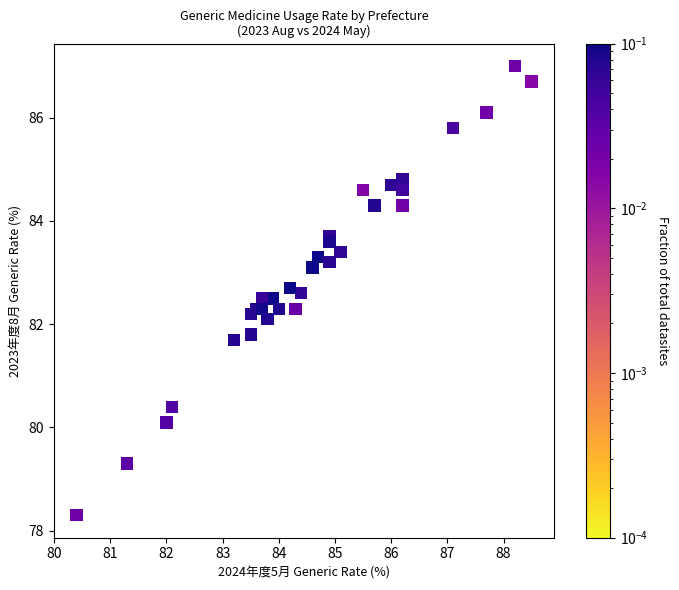

What is the range of X values (max minus min)?

8.1